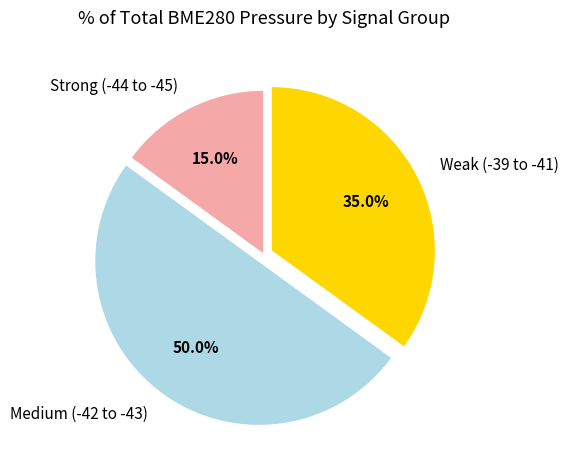

Do Weak (-39 to -41) and Medium (-42 to -43) together represent more than half of the pie?

Yes